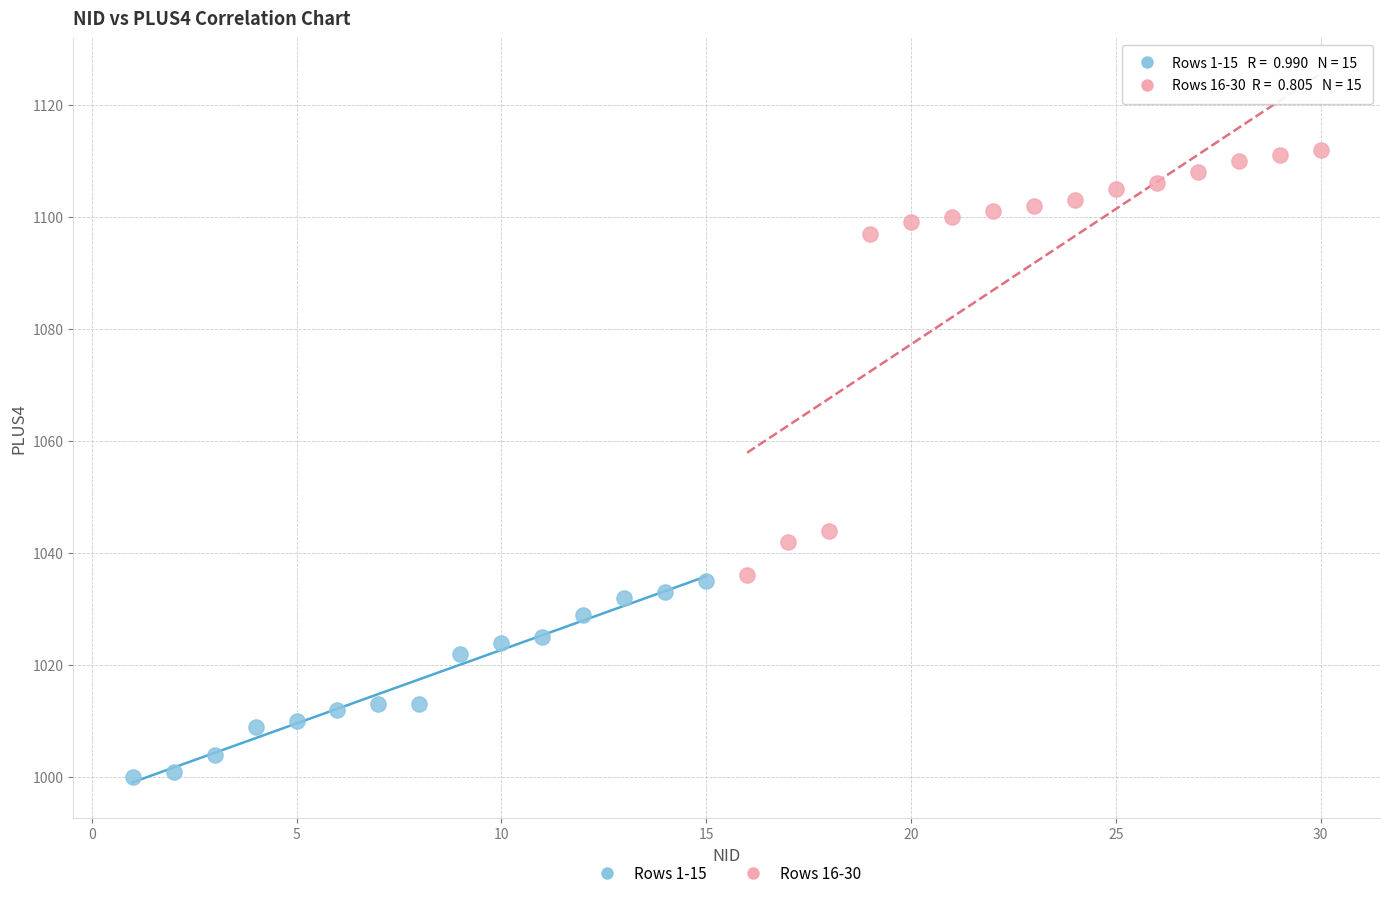

Which series has the largest Y range (max minus min)?

Rows 16-30